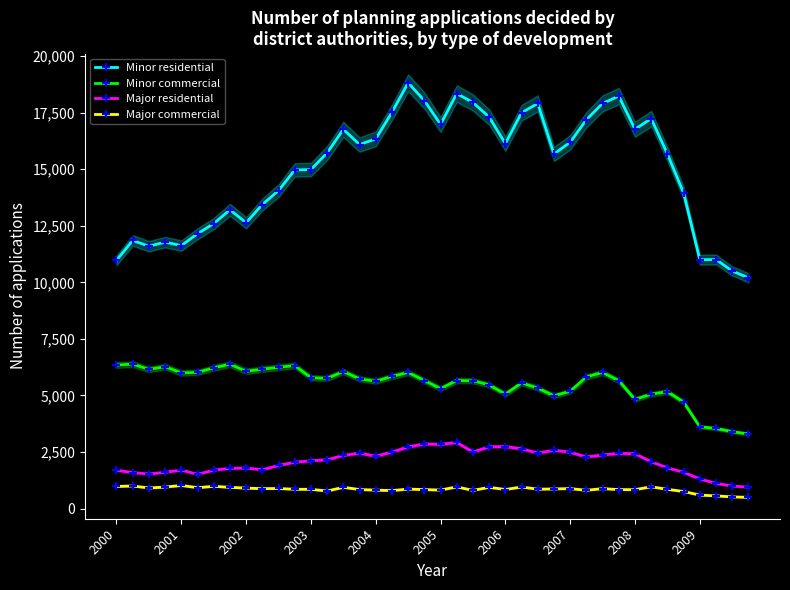

At which label is Major commercial closest to 763?

35